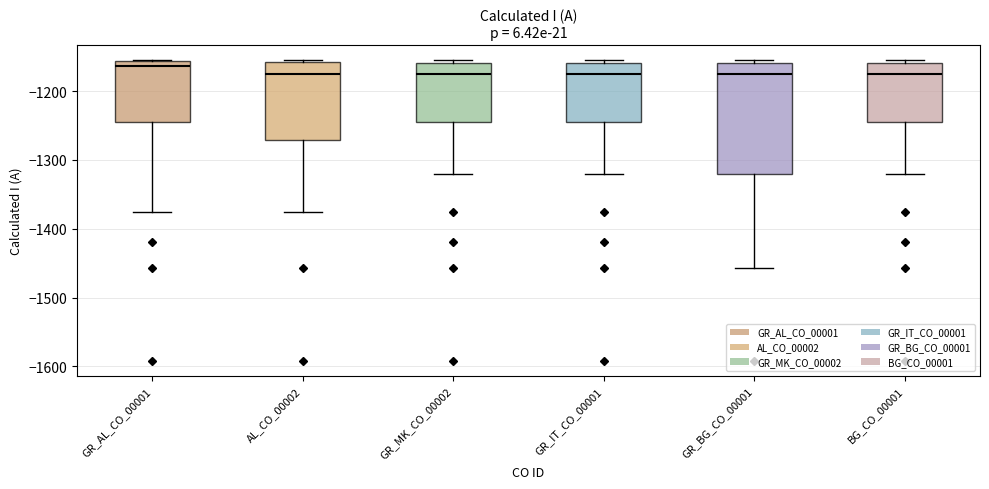

Where does the median line of the box for GR_IT_CO_00001 sit on the y-axis? The values are not printed on the chart, so give them approximately, as read against the axis.

-1170